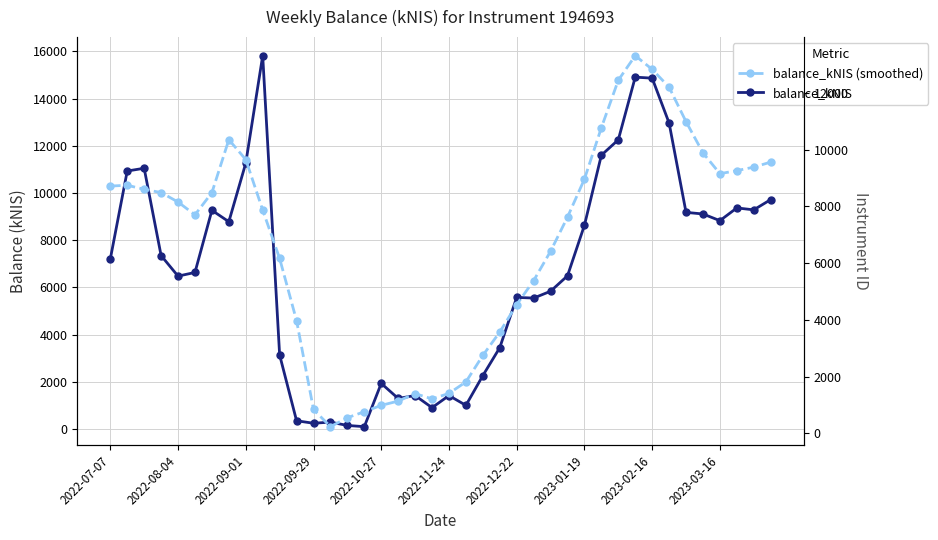

The balance_kNIS (smoothed) series shows 10700.9 at 10. True or false?

False